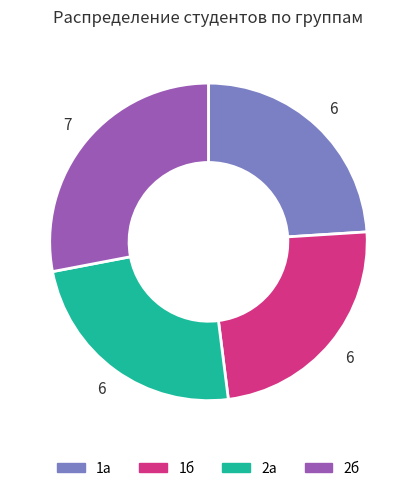

Is 2б the majority of the pie?

No